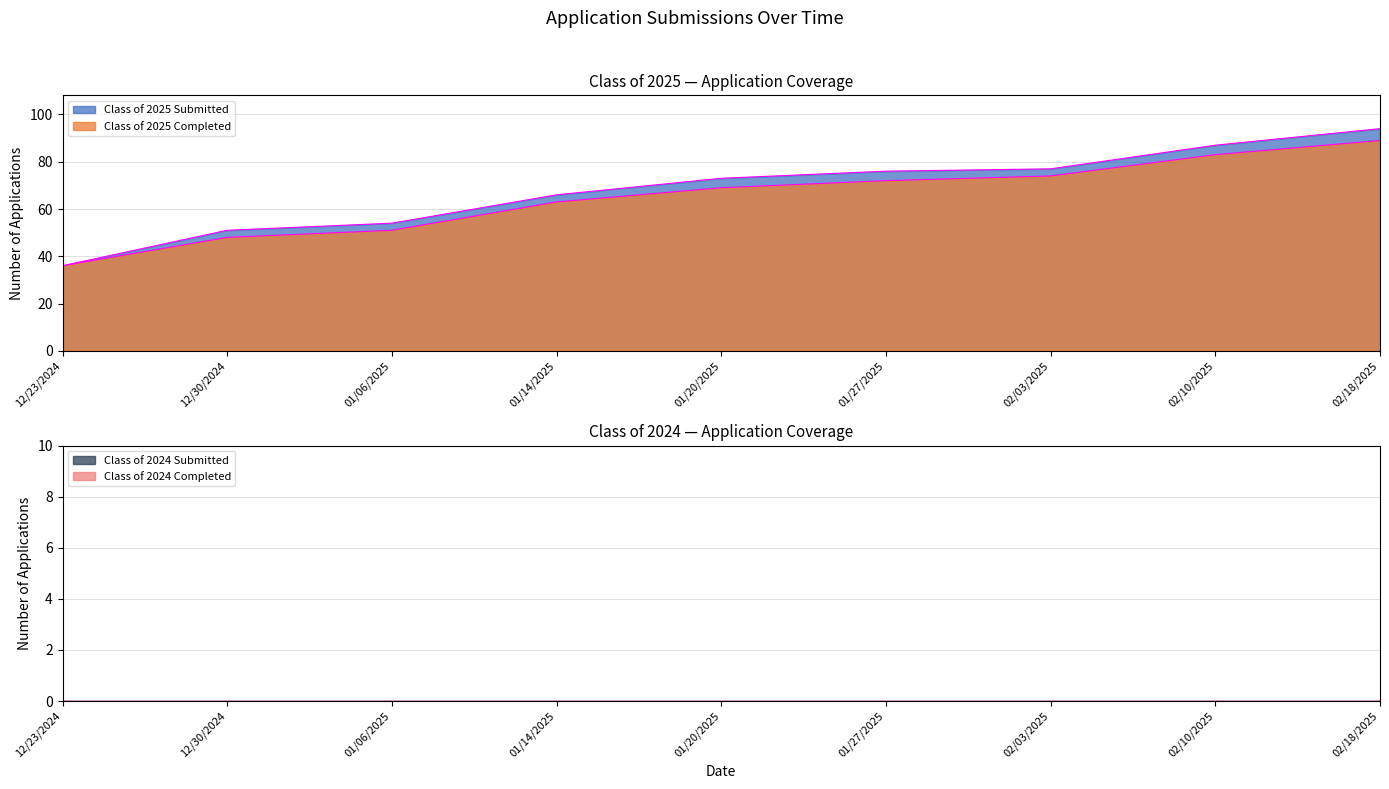

Does the chart have visible grid lines?

Yes